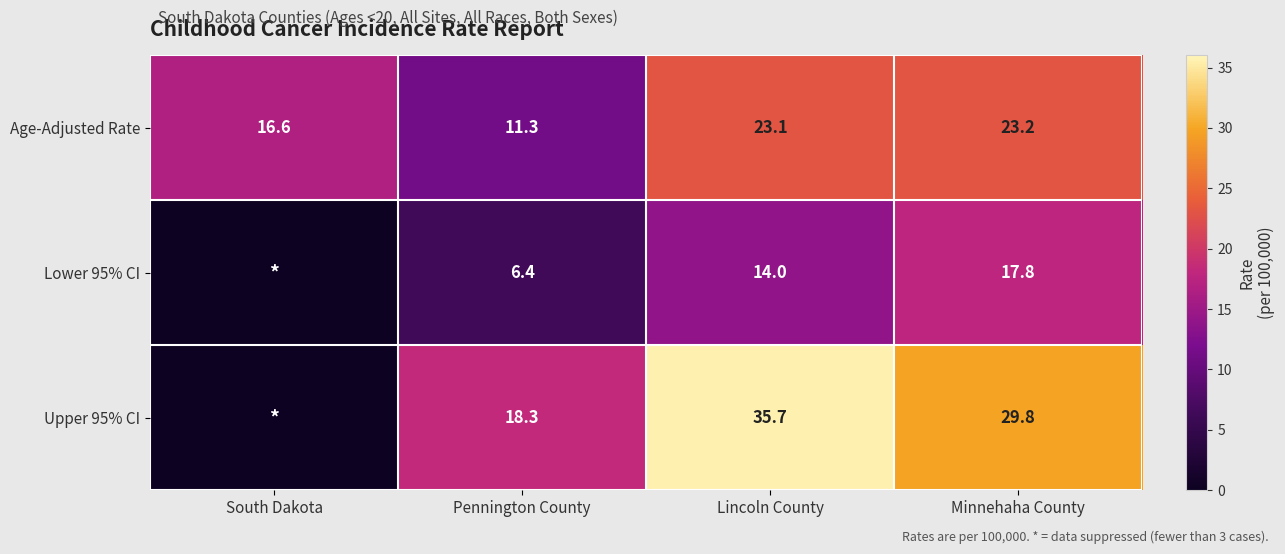

What is the average value of the Age-Adjusted Rate series?

18.6